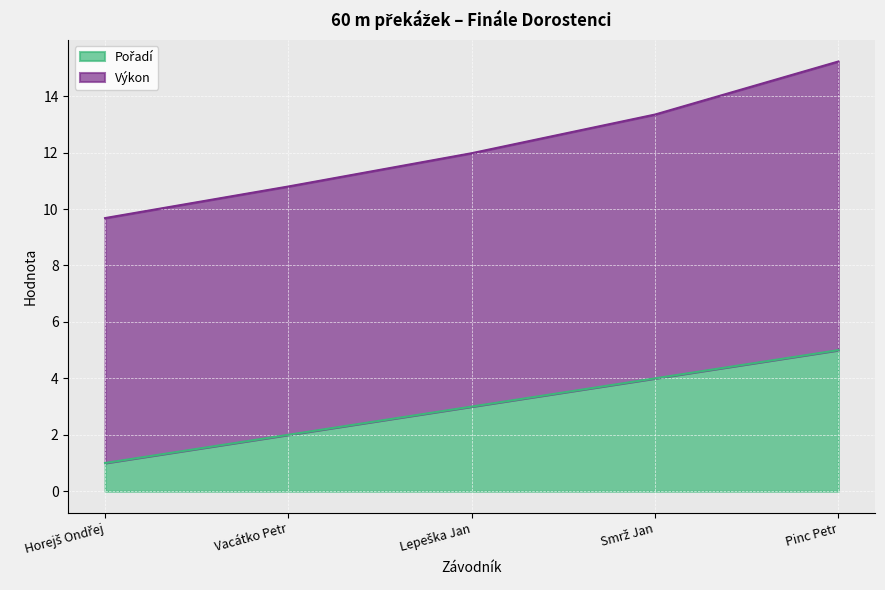

What position from the left is Smrž Jan?

4